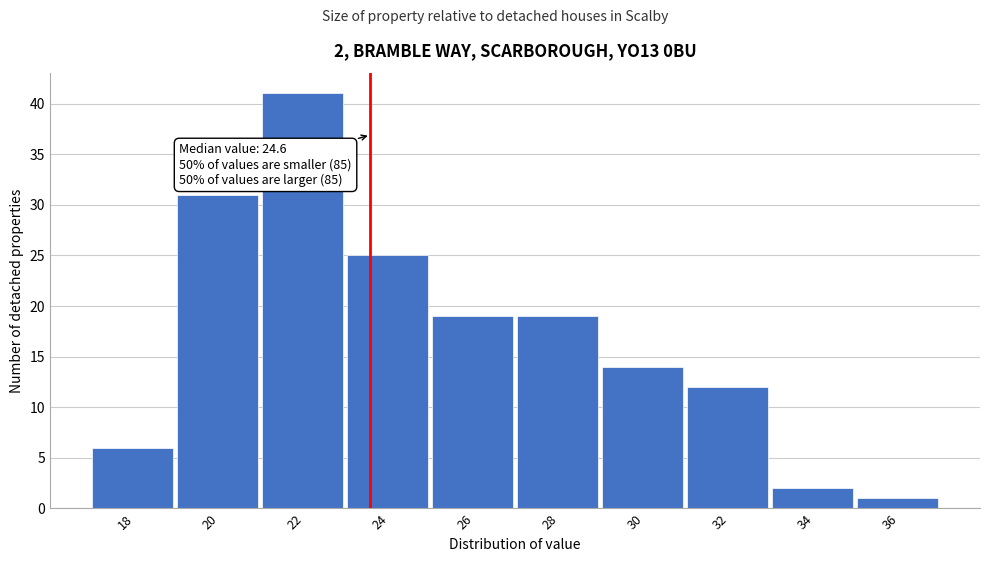

Reading left to right, extract all data points from this chart.

6	31	41	25	19	19	14	12	2	1